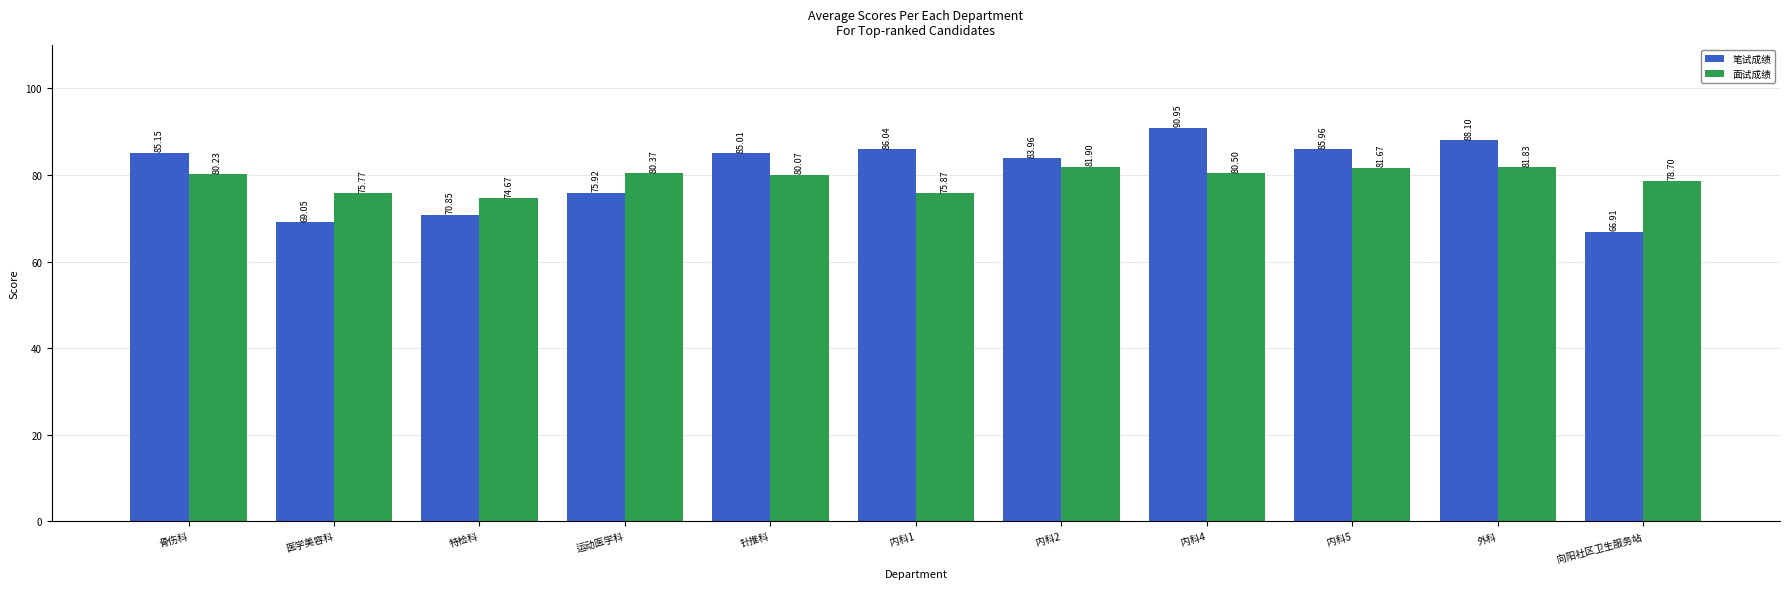

Which series has the largest range (max minus min)?

笔试成绩